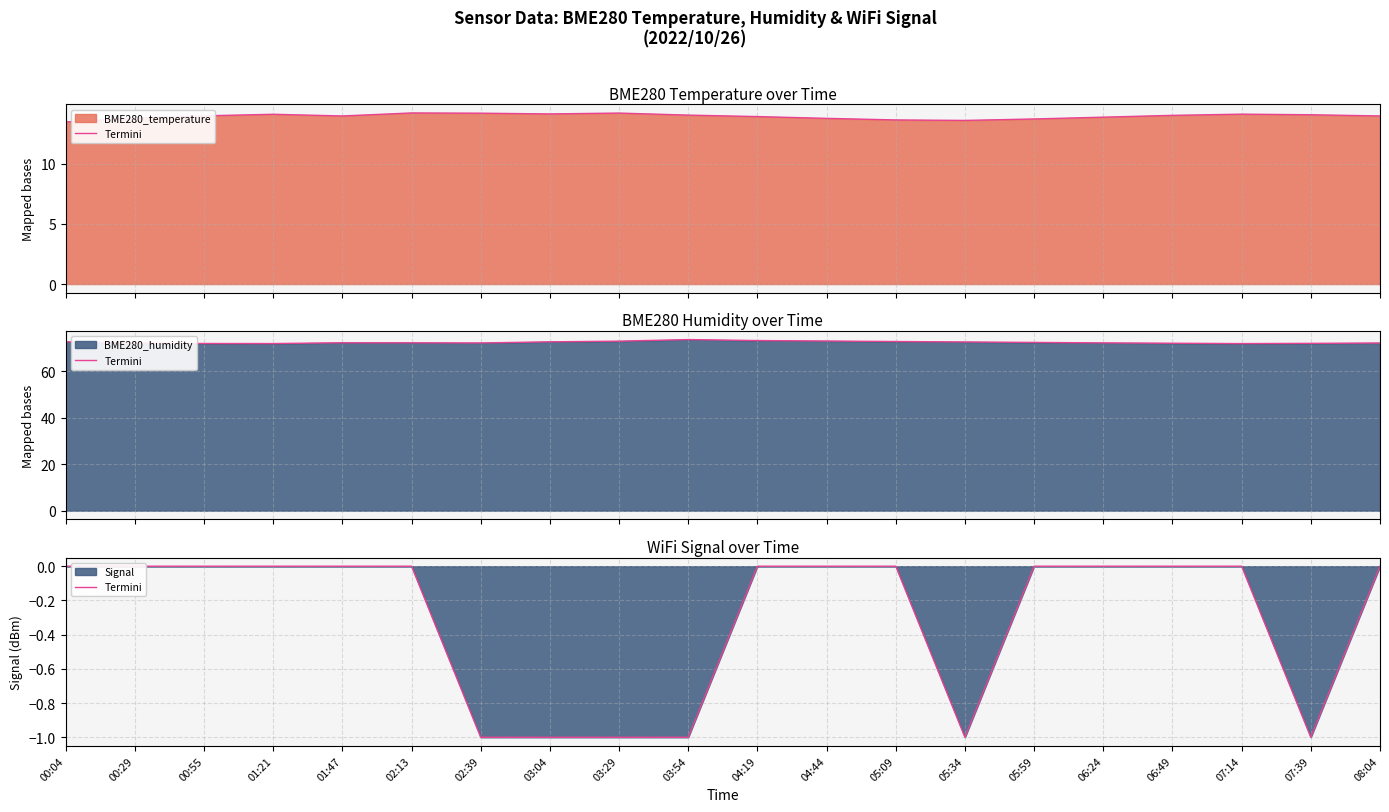

What is the difference between the maximum and minimum values?

1